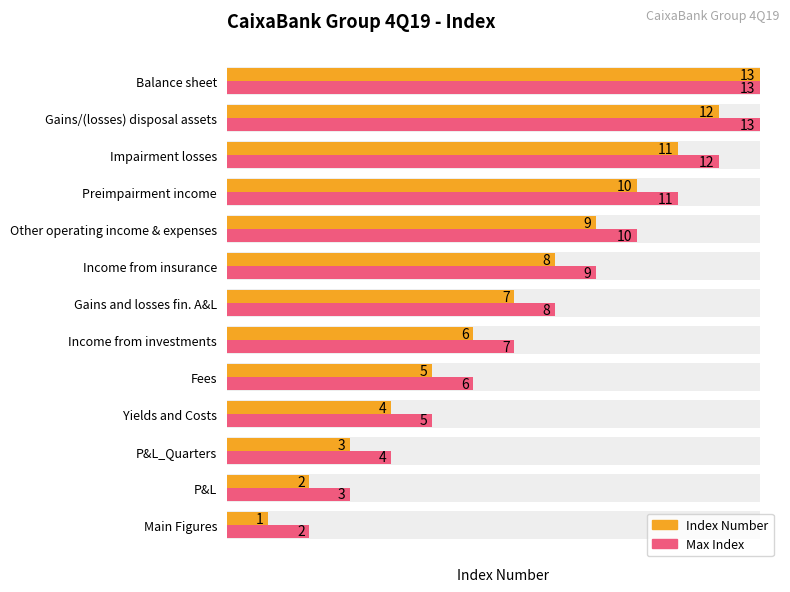

Which series changed the most between Gains and losses fin. A&L and Income from insurance?

Index Number